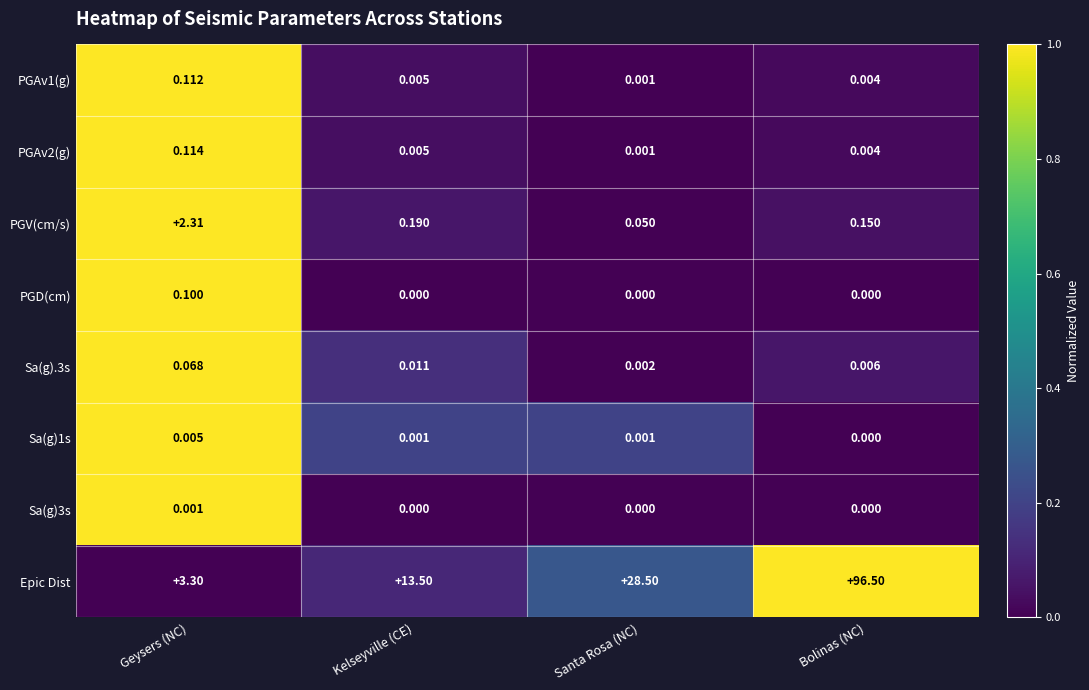

At which label is Sa(g).3s closest to 0?

Santa Rosa (NC)